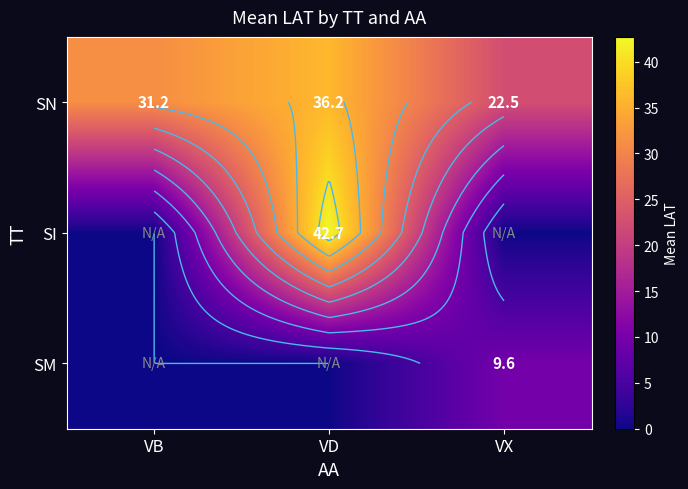

List the labels in order of SI value, largest first.

VD, VB, VX